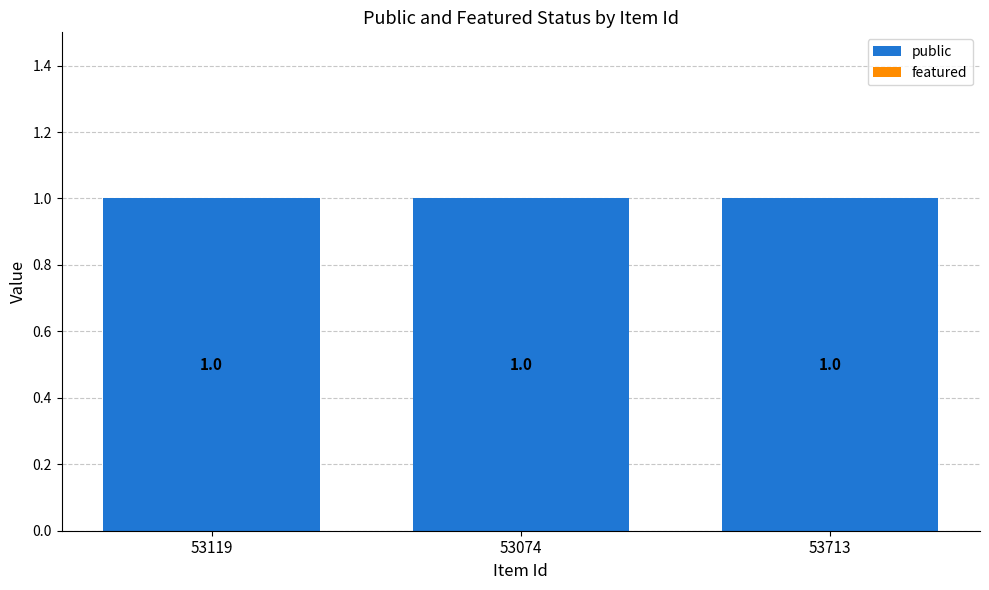

Which series has the widest spread of values?

public